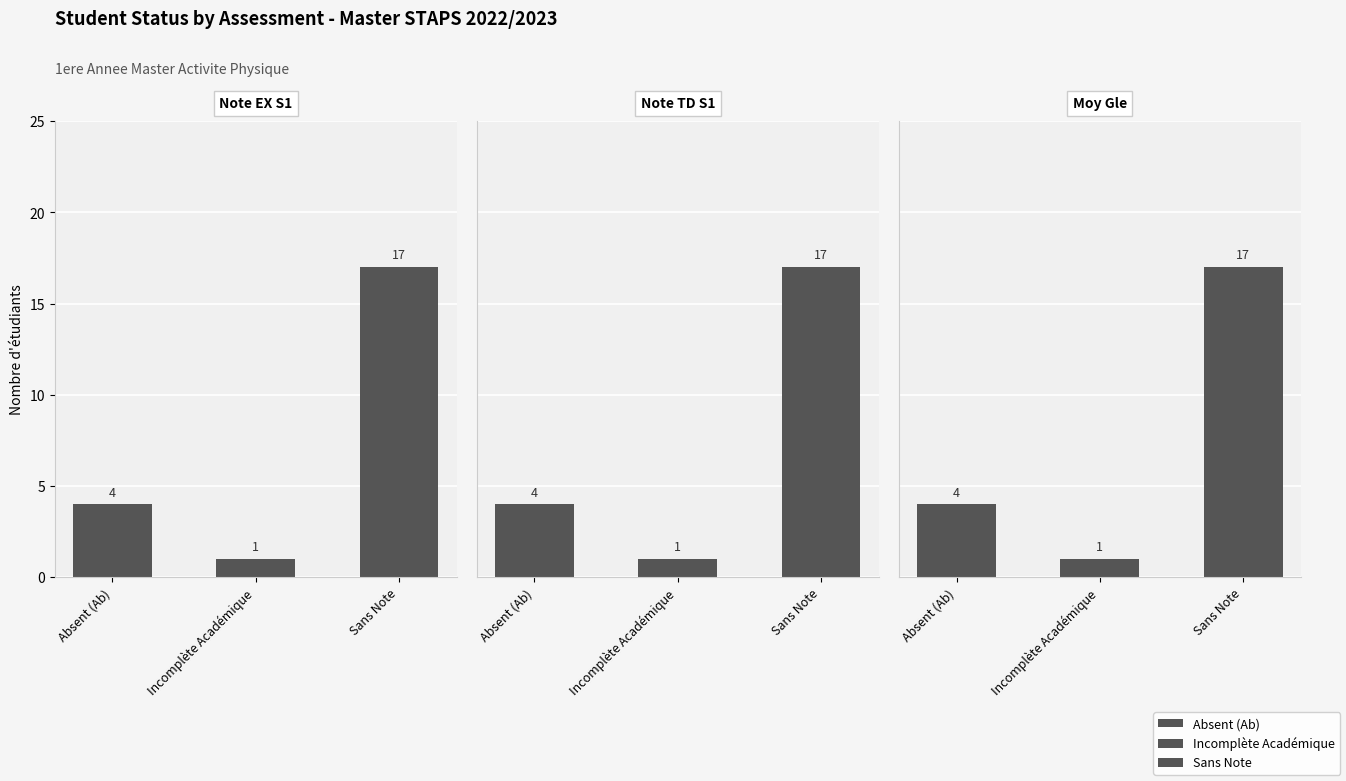

What is the value of the Note TD S1 bar at the 2nd from the left?

1